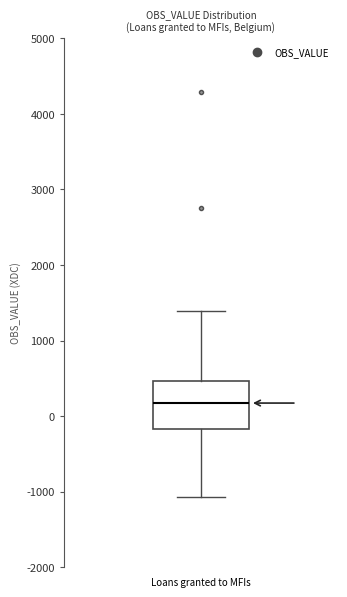

Transcribe this box plot: give where the median line is, the range the box spans, and where the two whiskers end, as read against the y-axis. The values are not printed on the chart, so give them approximately, as read against the axis.

median 200, box -200 to 500, whiskers -1100 to 1400